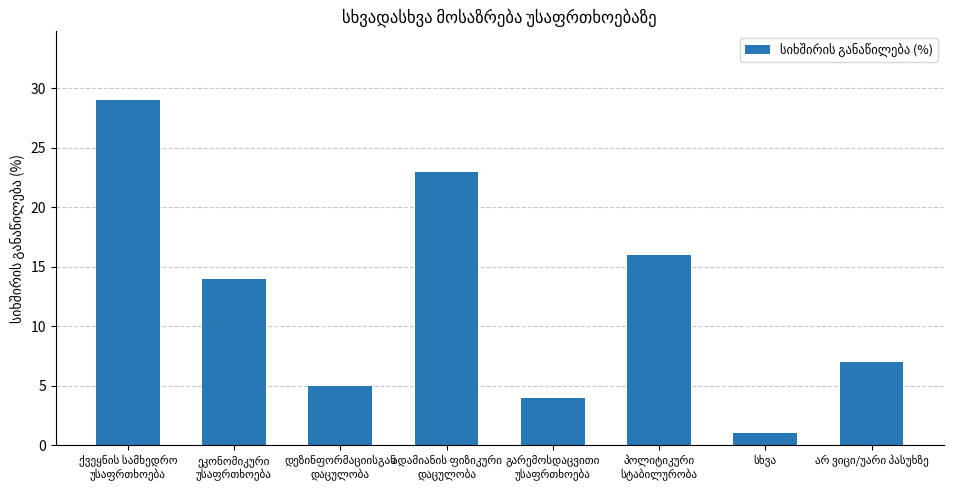

What is the value of the 6th bar from the left?

16